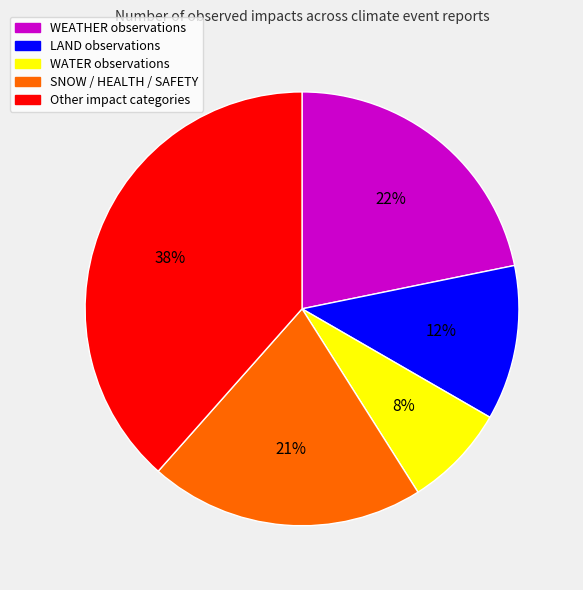

To the nearest percent, what is the average slice percentage?

20%